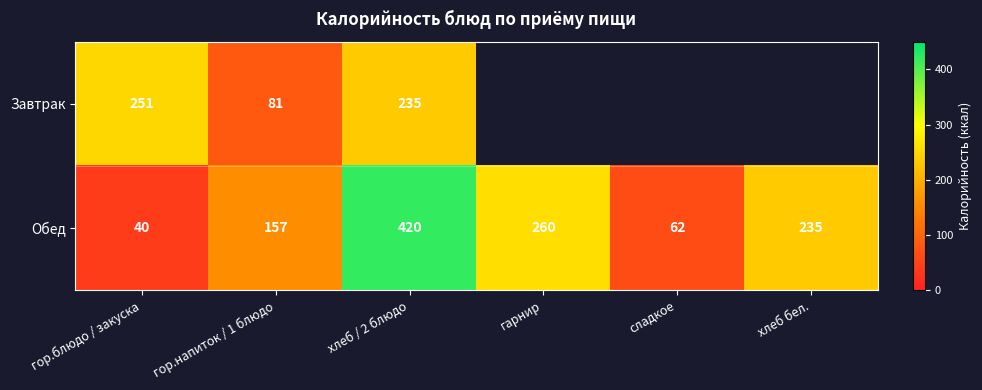

Rank the series at гор.напиток / 1 блюдо from lowest to highest value.

Завтрак, Обед